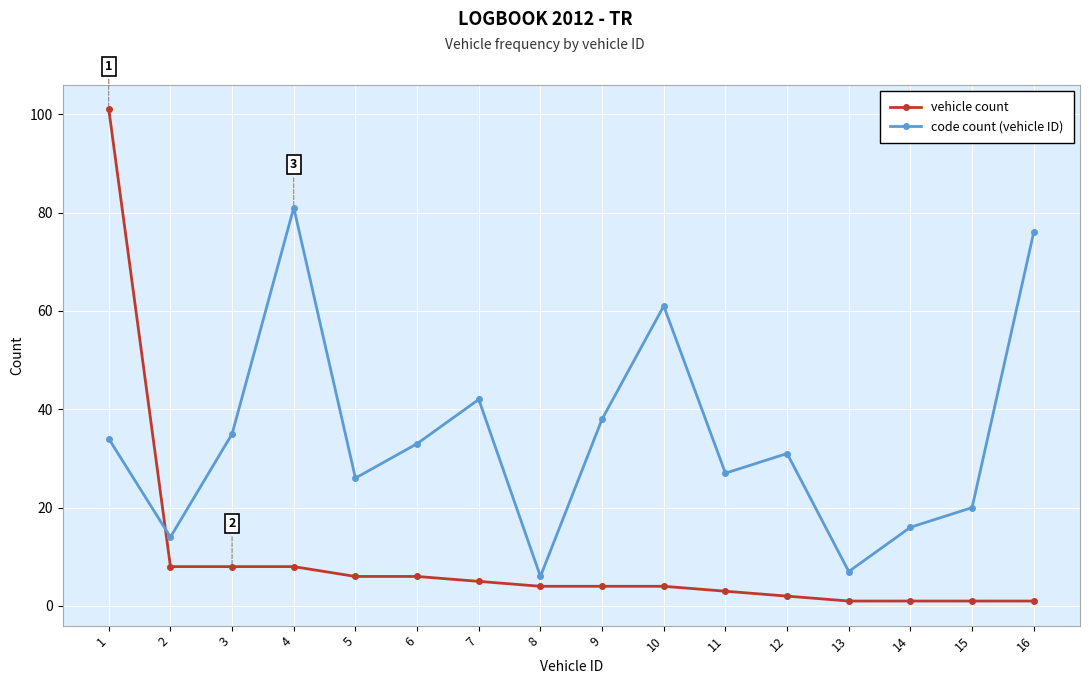

What is the difference between the second highest and second lowest values in the code count (vehicle ID) series?

69